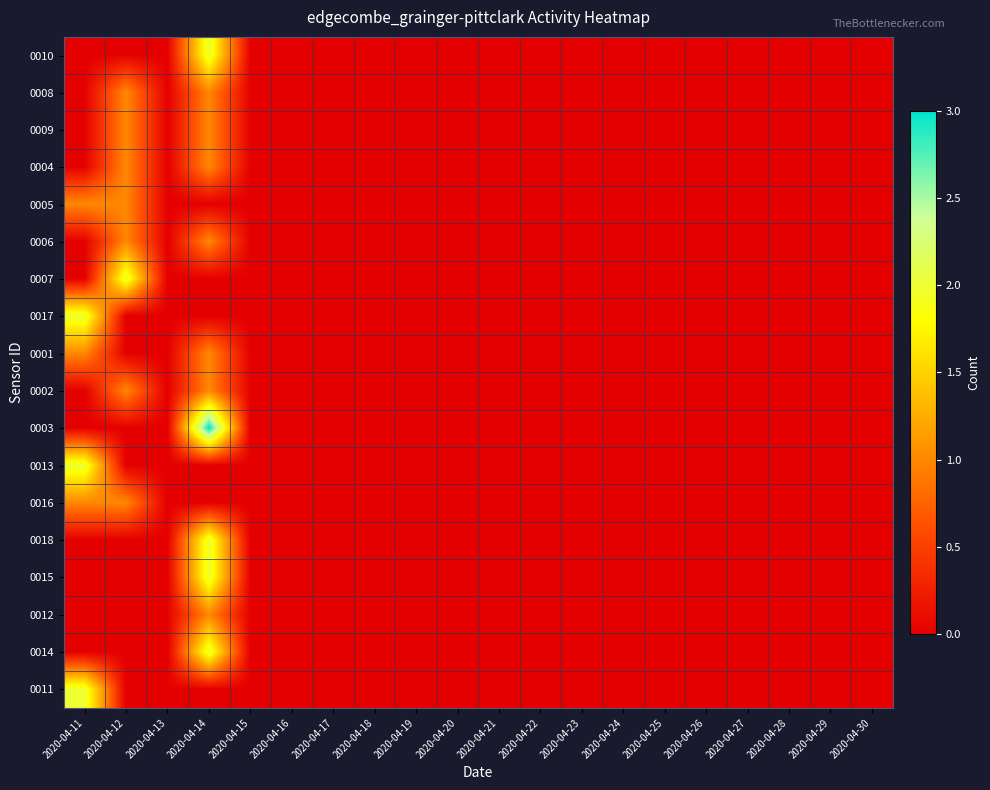

What is the maximum value shown in the chart?

3